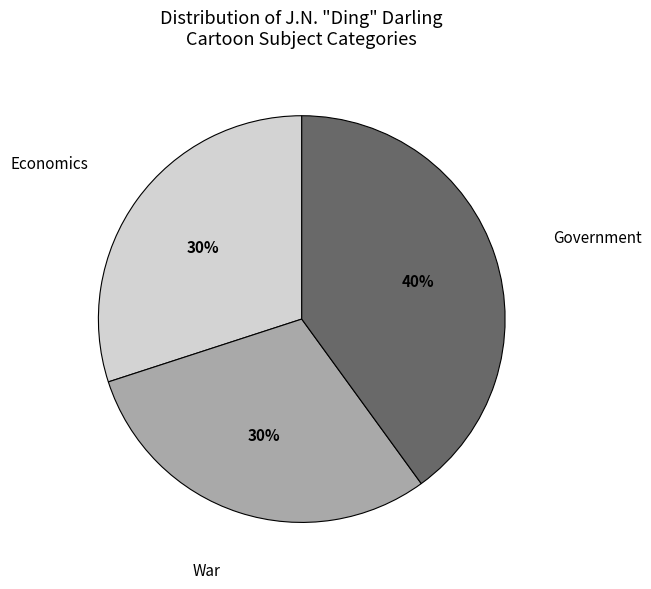

To the nearest percent, what is the difference between the largest and smallest slice percentages?

10%